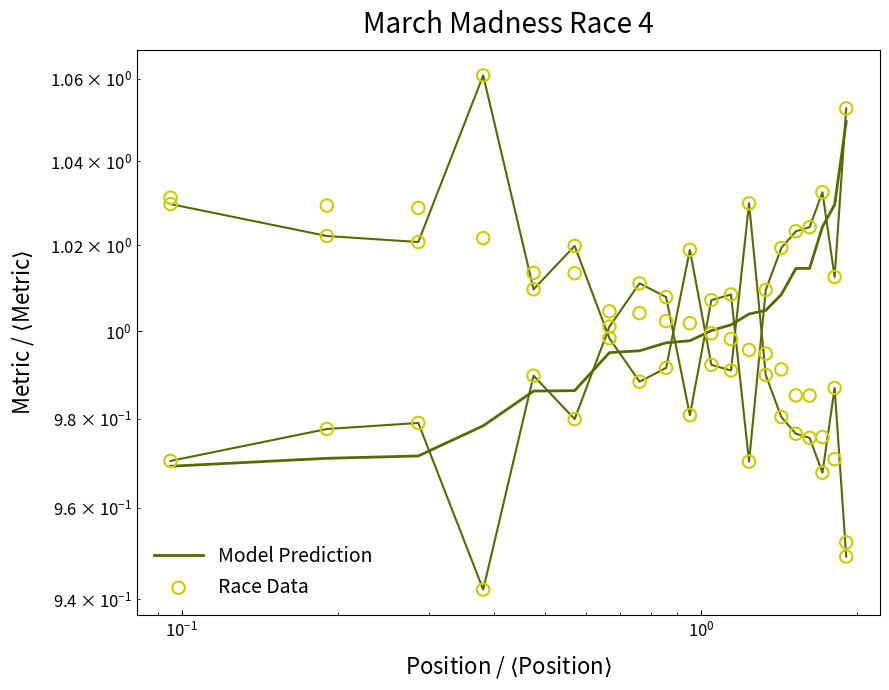

Which series reaches the maximum Y coordinate?

Race Data